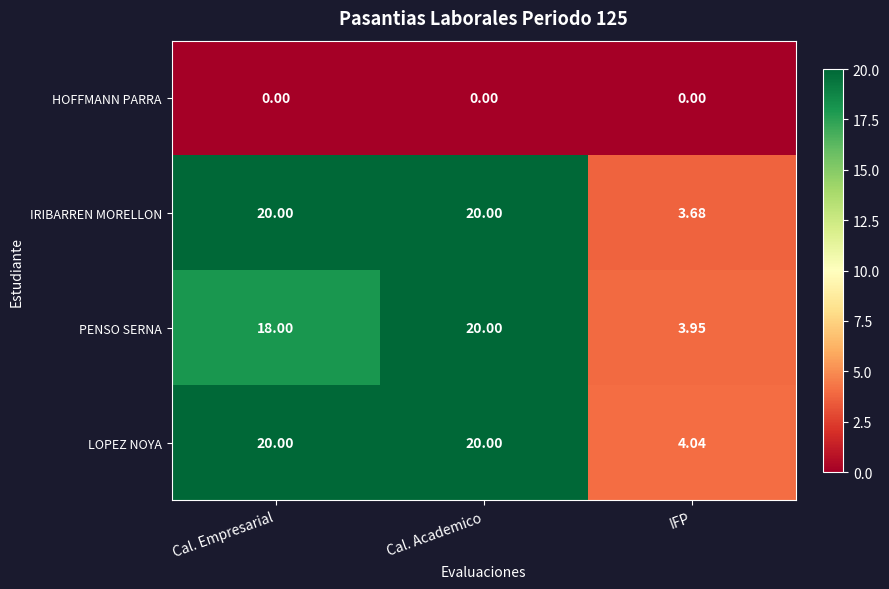

At which label does PENSO SERNA reach its peak?

Cal. Academico